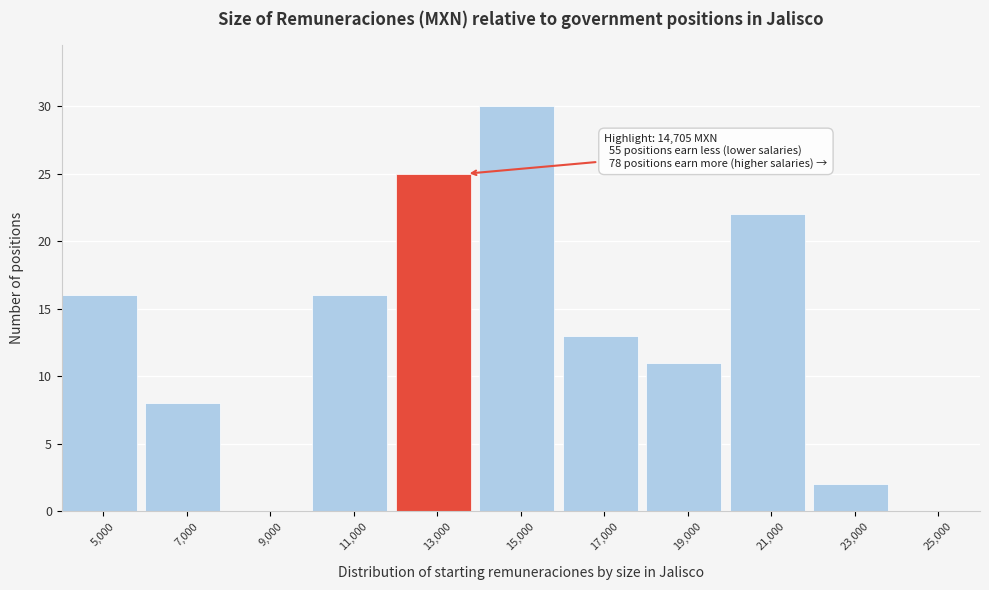

Reading left to right, extract all data points from this chart.

5,000=16	7,000=8	9,000=0	11,000=16	13,000=25	15,000=30	17,000=13	19,000=11	21,000=22	23,000=2	25,000=0